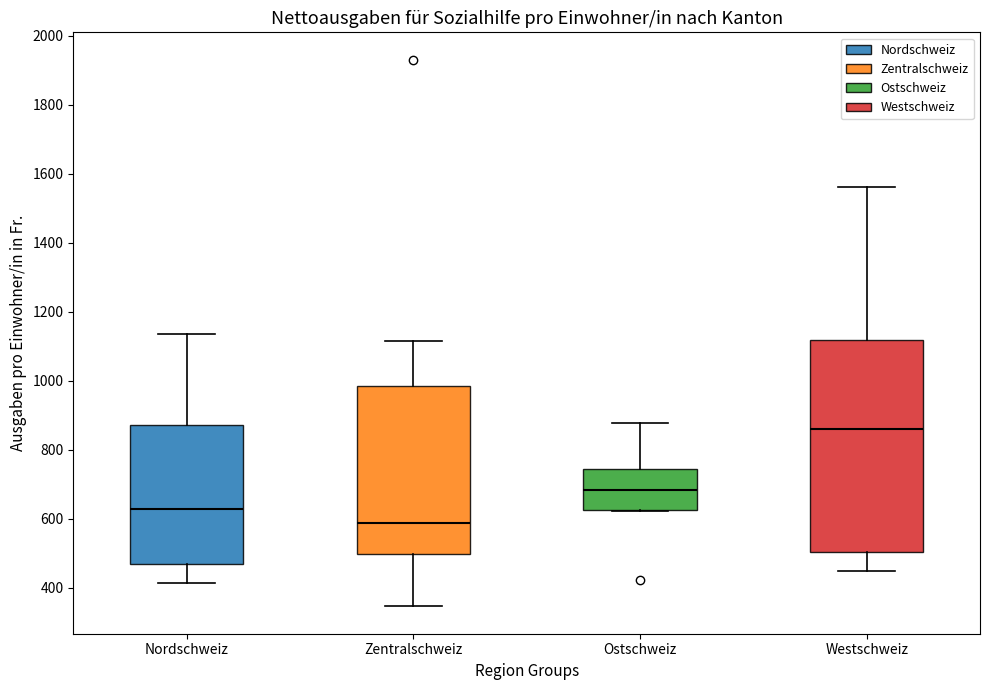

Reading left to right, transcribe this box plot: for each box, give where its median line is, the range the box spans, and where its two whiskers end, as read against the y-axis. The values are not printed on the chart, so give them approximately, as read against the axis.

Nordschweiz: median 620, box 460 to 880, whiskers 420 to 1140
Zentralschweiz: median 580, box 500 to 980, whiskers 340 to 1120
Ostschweiz: median 680, box 620 to 740, whiskers 620 to 880
Westschweiz: median 860, box 500 to 1120, whiskers 440 to 1560